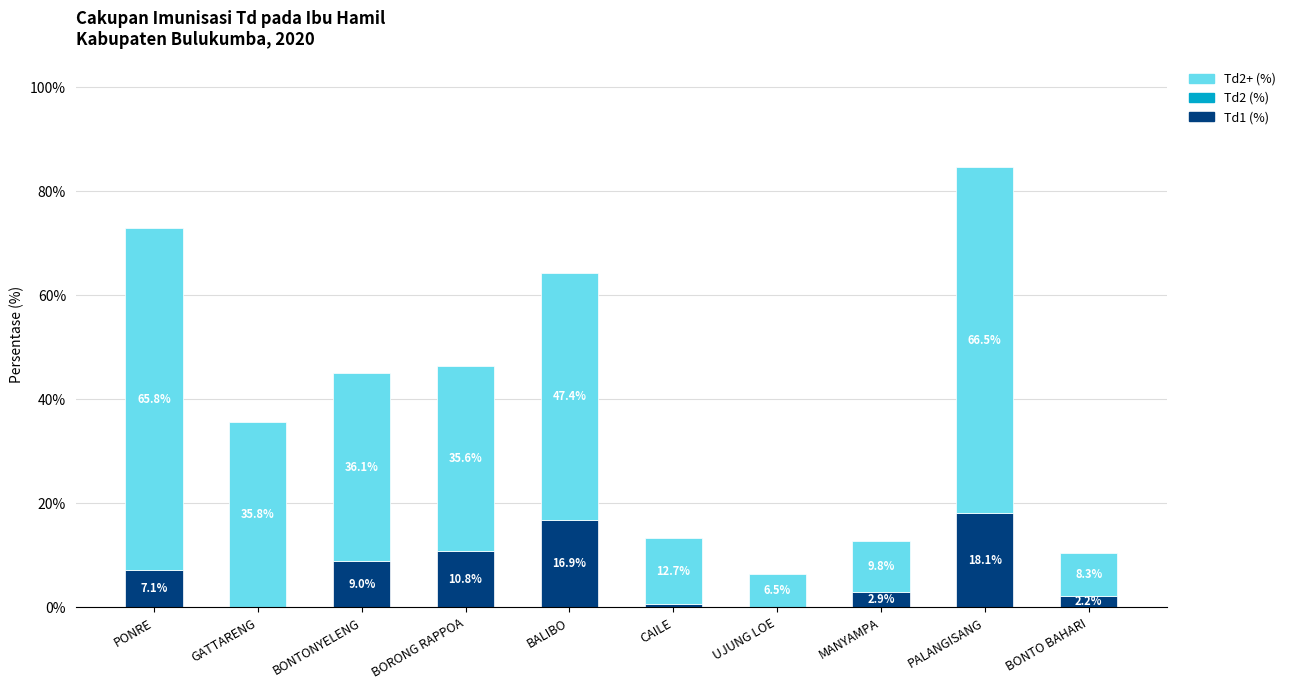

At which category is the sum across all series the highest?

PALANGISANG